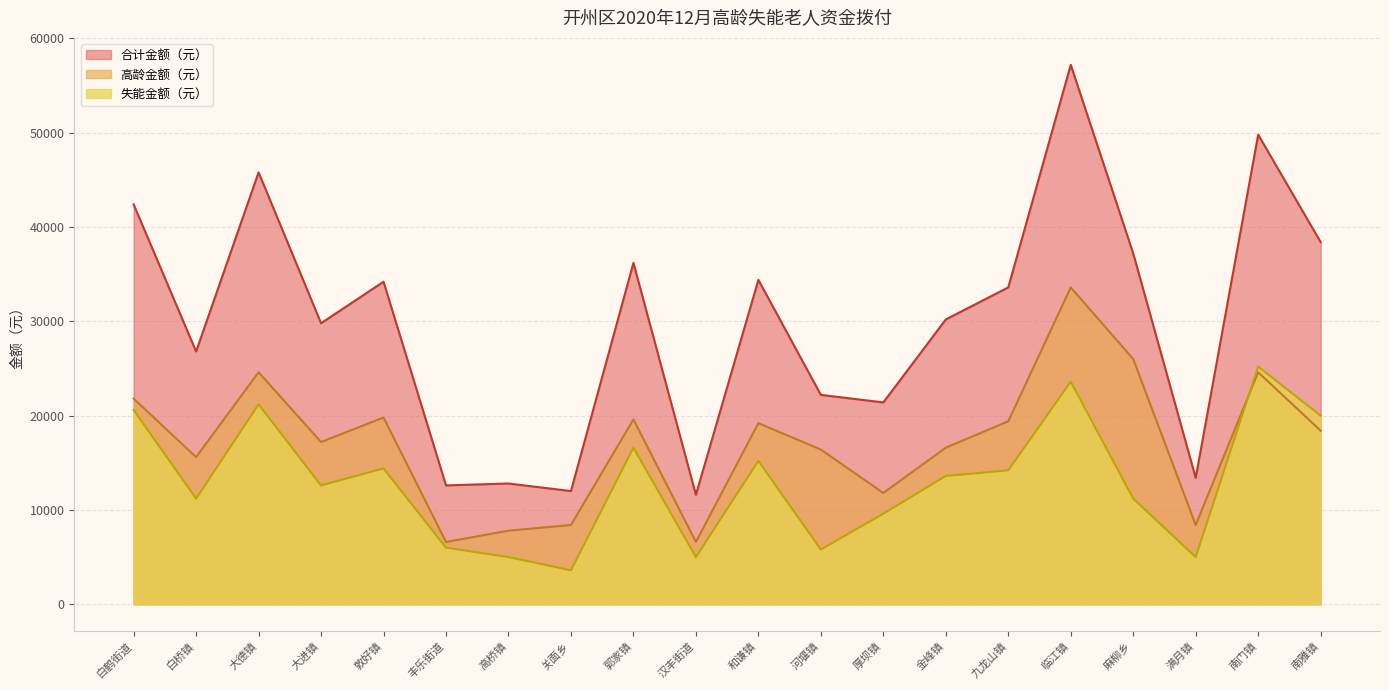

How many series are shown in this chart?

3